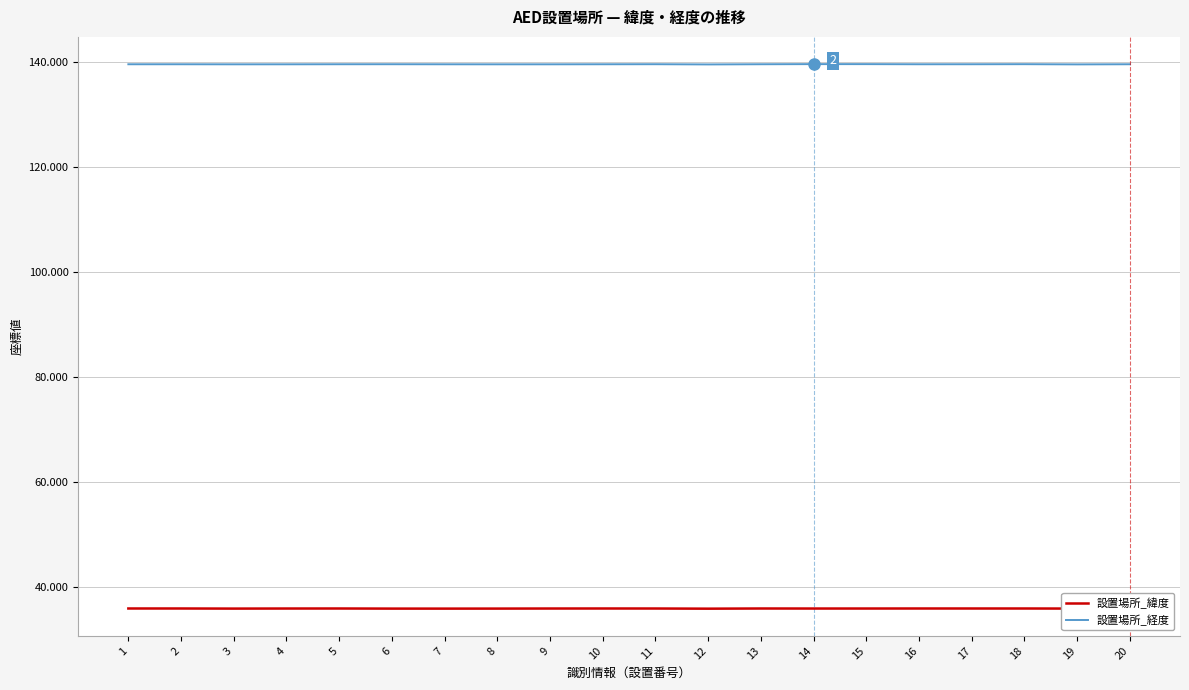

What is the minimum value for 設置場所_緯度?

35.8